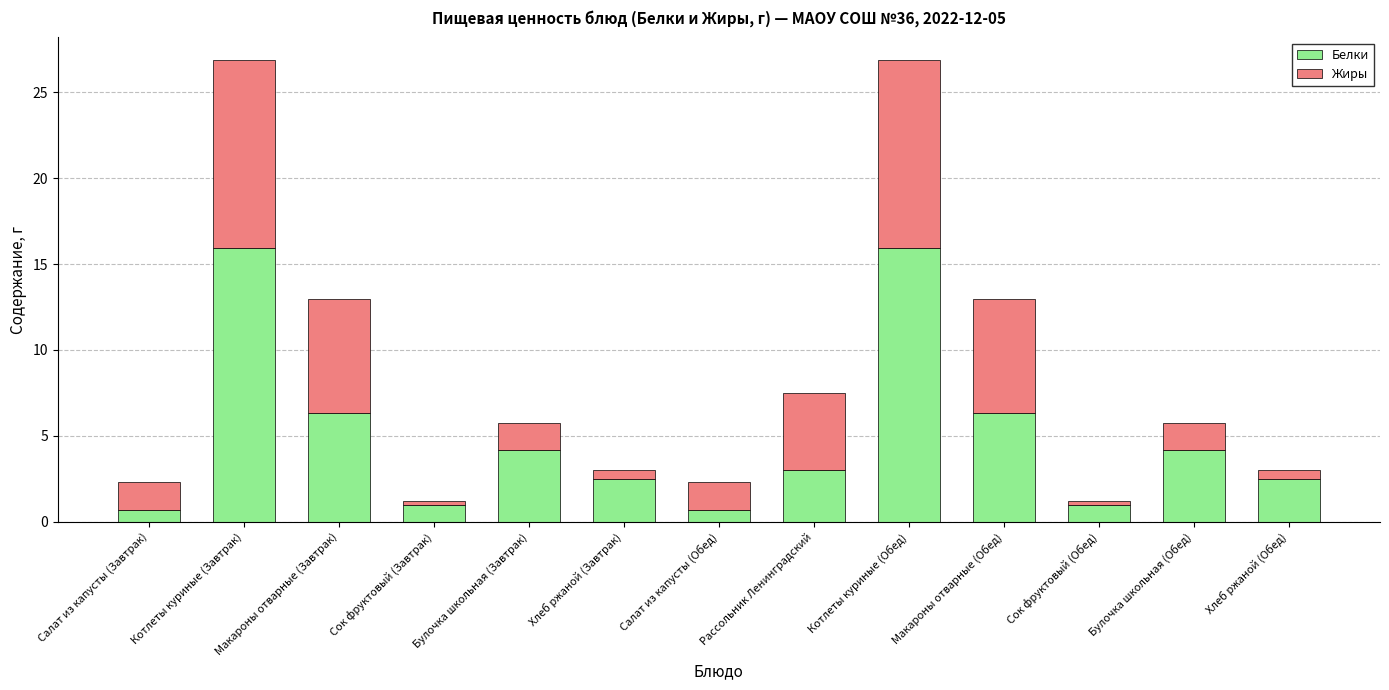

What is the total value across all series at Булочка школьная (Завтрак)?

5.8